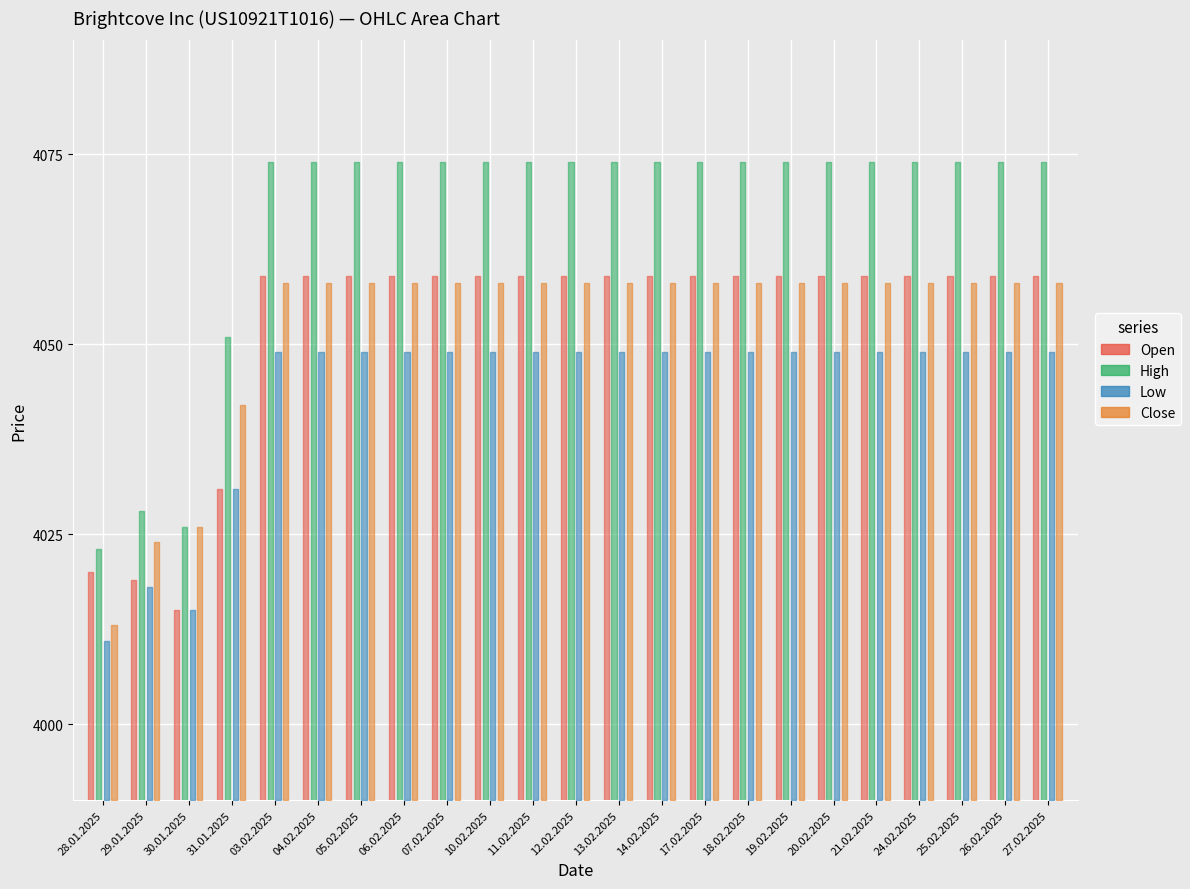

True or false: Low and Open intersect in this chart.

False